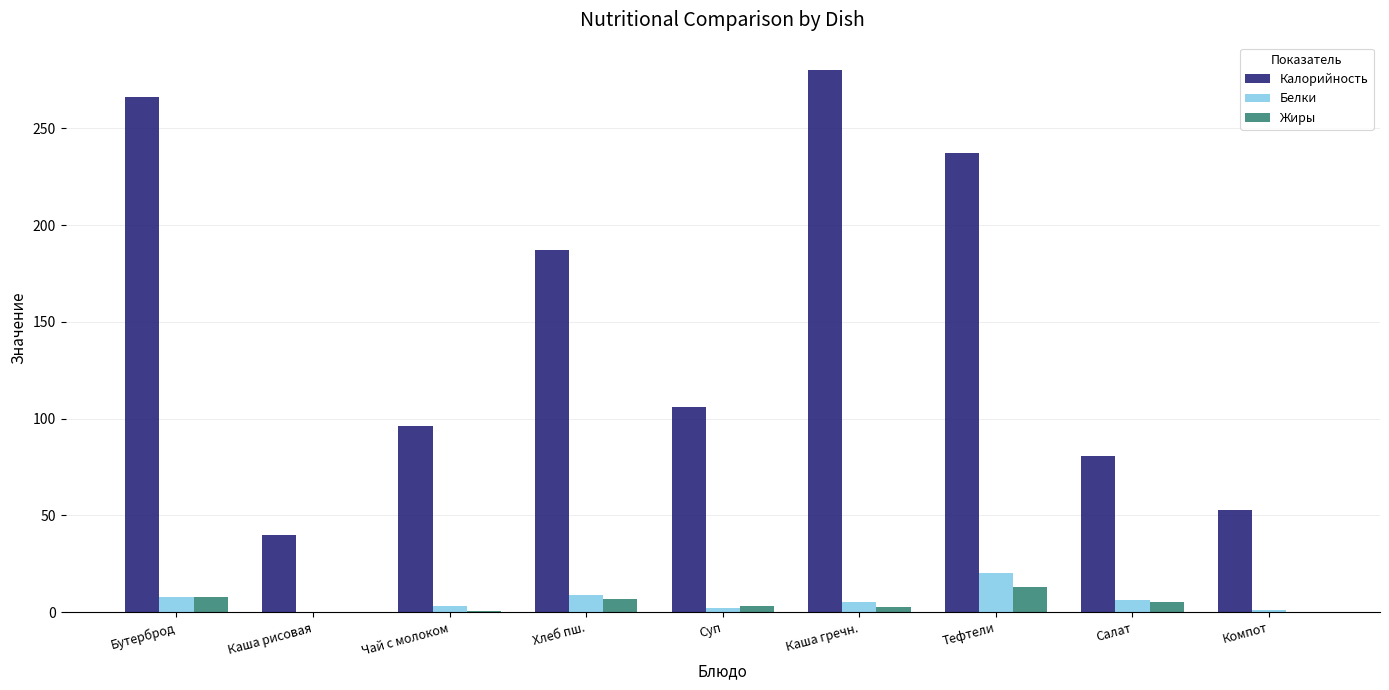

What is the maximum value for Жиры?

13.0